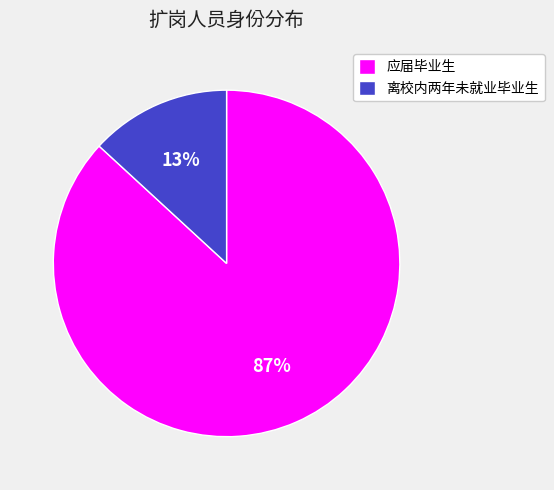

Is there any slice that represents more than half of the pie?

Yes